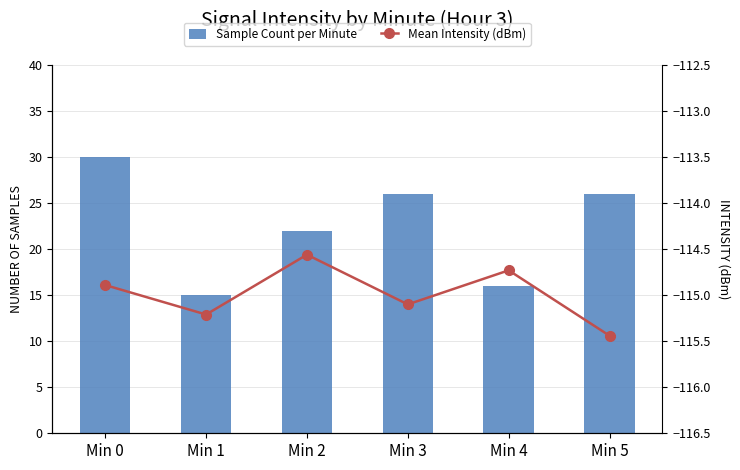

Which has a higher value, Min 2 or Min 4?

Min 2